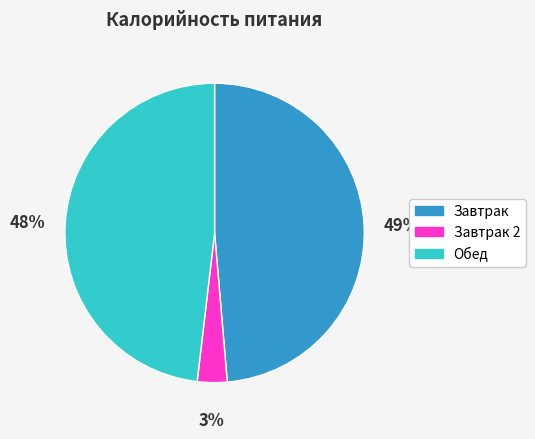

Between Обед and Завтрак, which is larger?

Завтрак